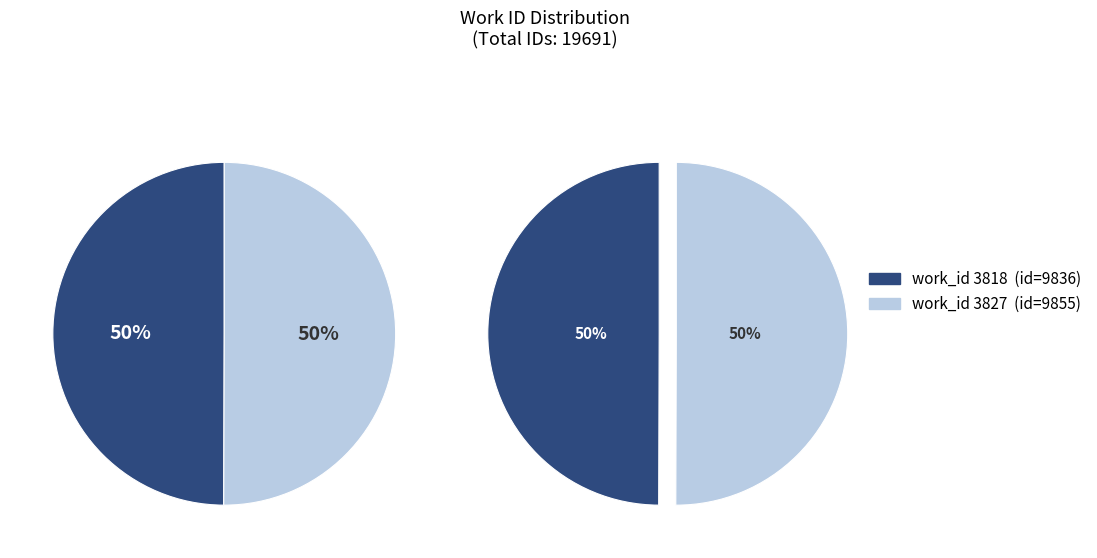

What is the smallest slice in the pie chart?

3818